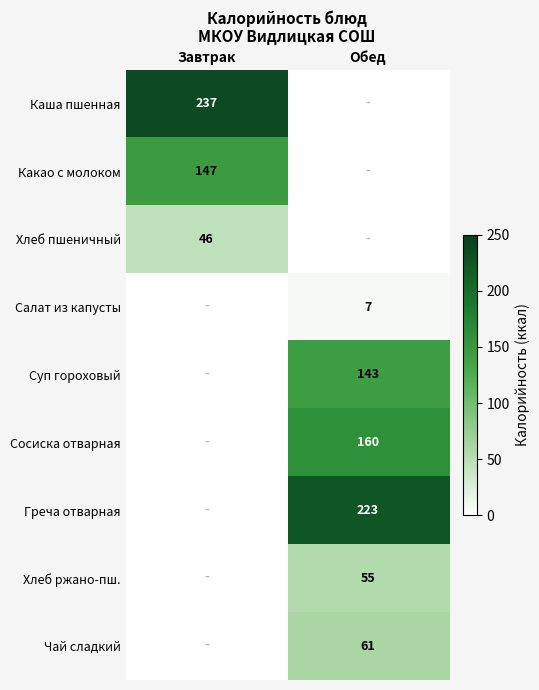

Is it true that Суп гороховый equals 143 at Обед?

True